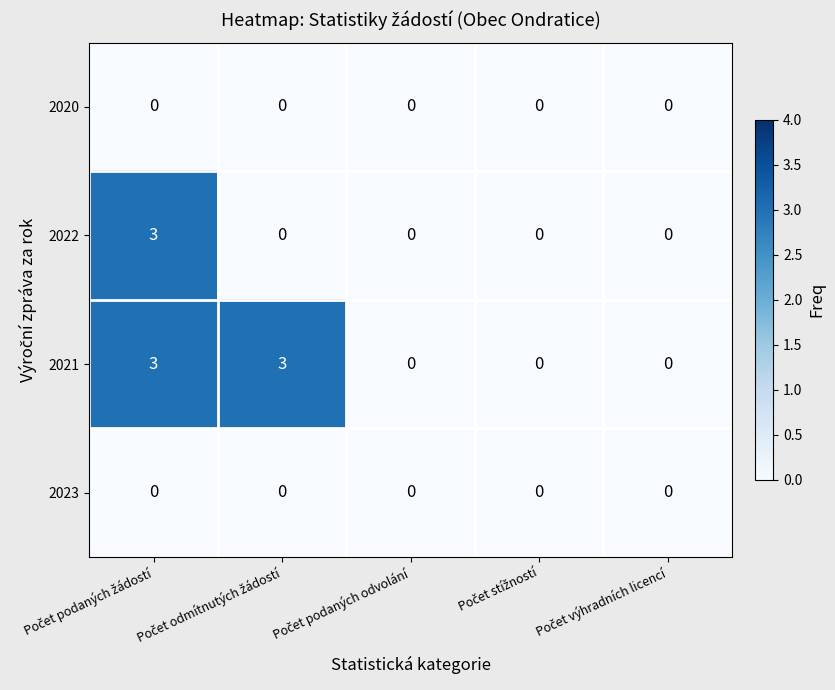

Which series has the largest total across all categories?

2021